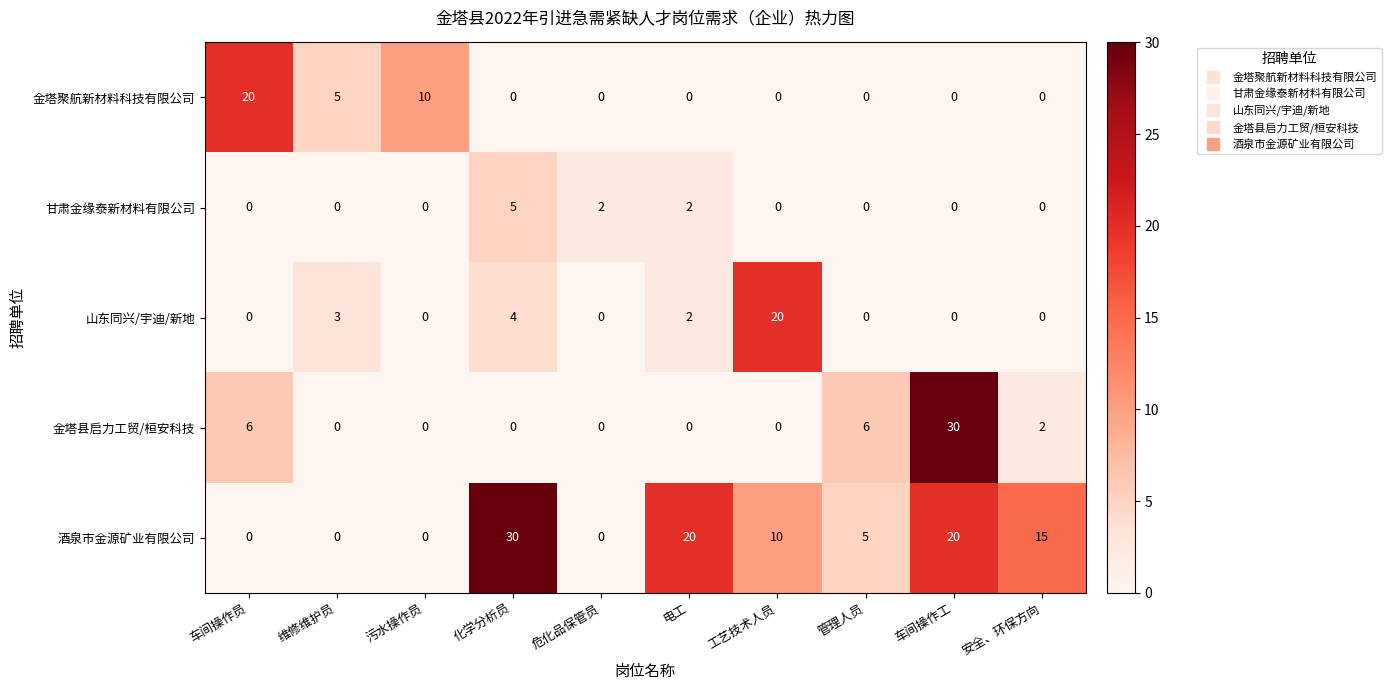

Which series has the largest total across all categories?

酒泉市金源矿业有限公司